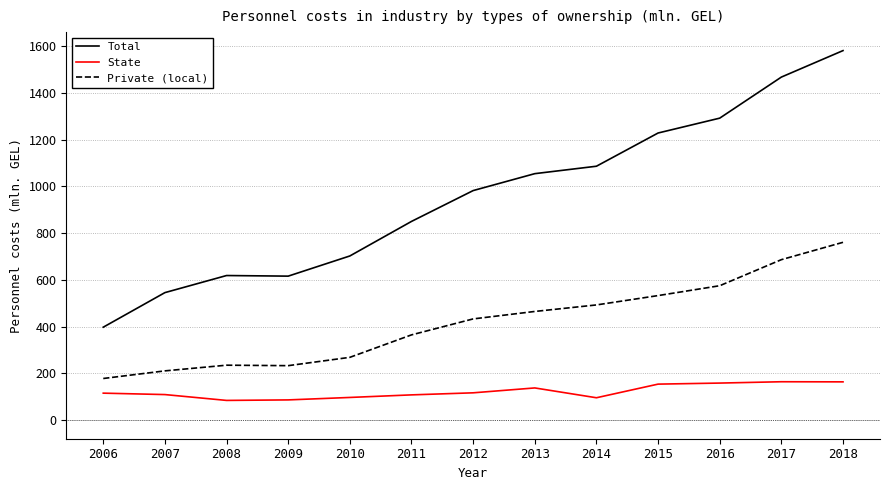

At which category does Total reach its first local valley?

2009